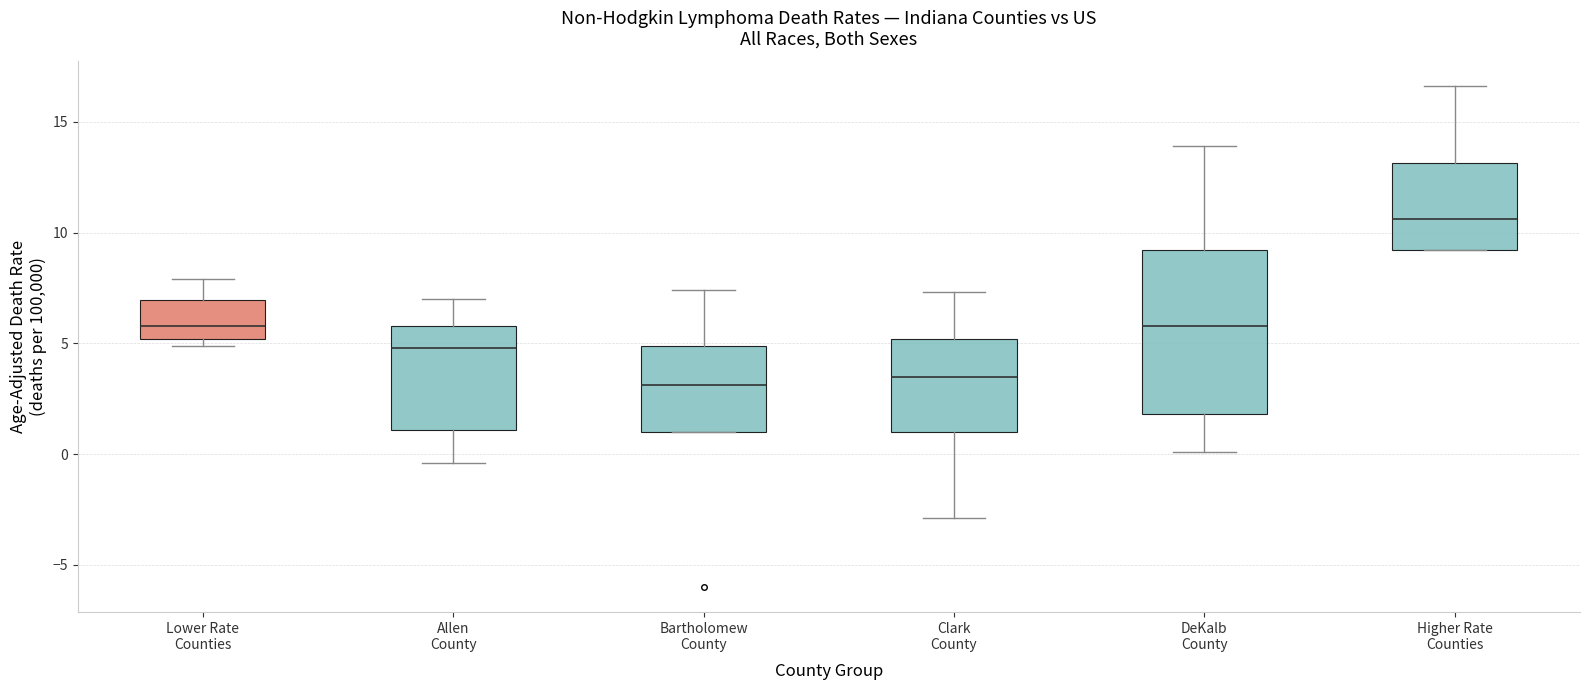

Reading left to right, transcribe this box plot: for each box, give where its median line is, the range the box spans, and where its two whiskers end, as read against the y-axis. The values are not printed on the chart, so give them approximately, as read against the axis.

Lower Rate Counties: median 6.0, box 5.0 to 7.0, whiskers 5.0 (just below the box's lower edge) to 8.0
Allen County: median 5.0, box 1.0 to 6.0, whiskers -0.5 to 7.0
Bartholomew County: median 3.0, box 1.0 to 5.0, whiskers 1.0 to 7.5
Clark County: median 3.5, box 1.0 to 5.0, whiskers -3.0 to 7.5
DeKalb County: median 6.0, box 2.0 to 9.0, whiskers 0.0 to 14.0
Higher Rate Counties: median 10.5, box 9.0 to 13.0, whiskers 9.0 to 16.5